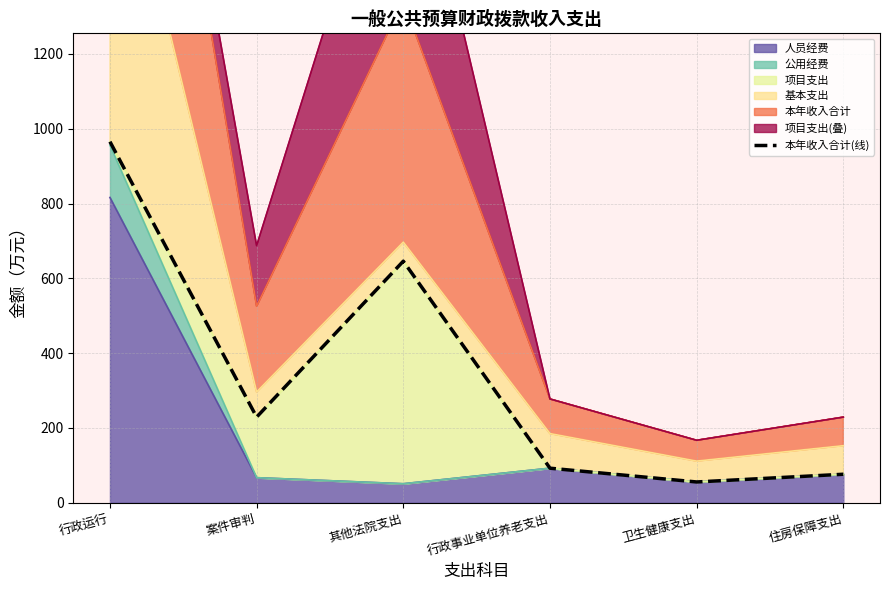

What is the ratio of the value at 行政运行 to the value at 案件审判?

4.2